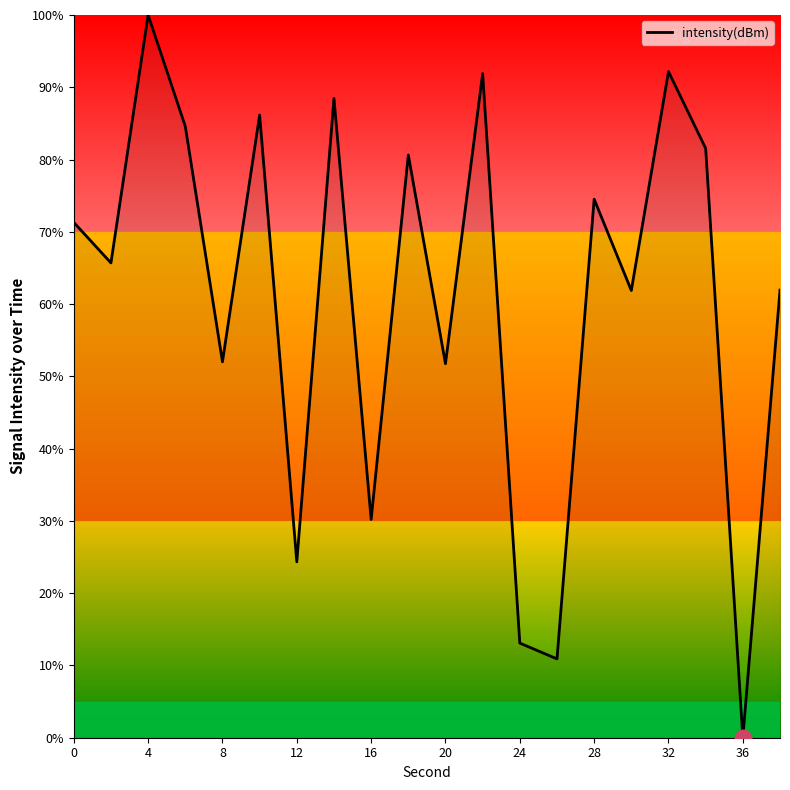

What is the difference between the maximum and minimum values?

100.0